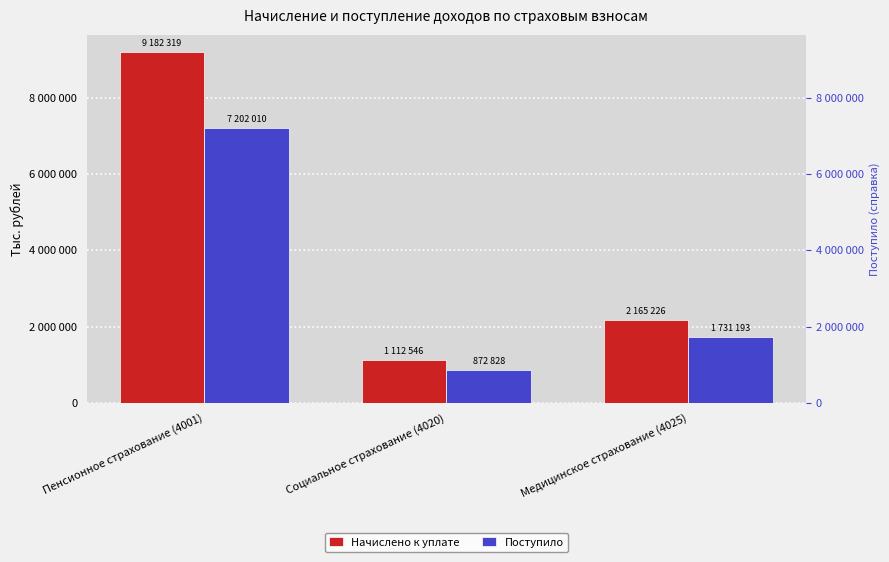

How many groups of bars are there?

3